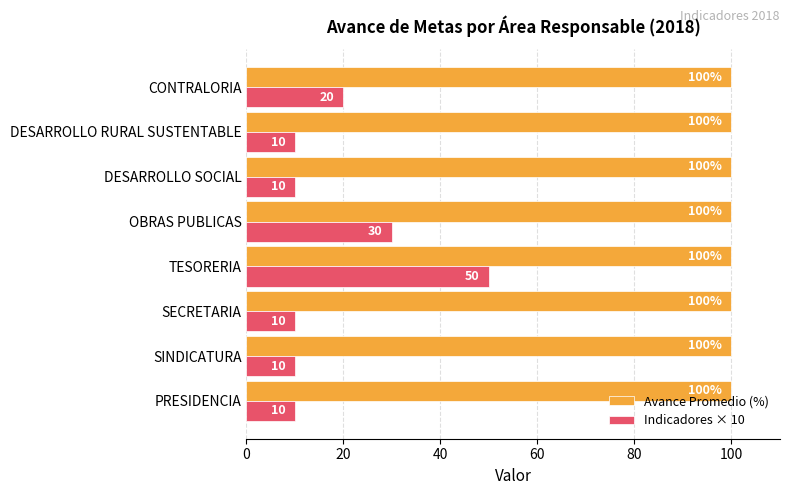

At which category is the sum across all series the highest?

TESORERIA